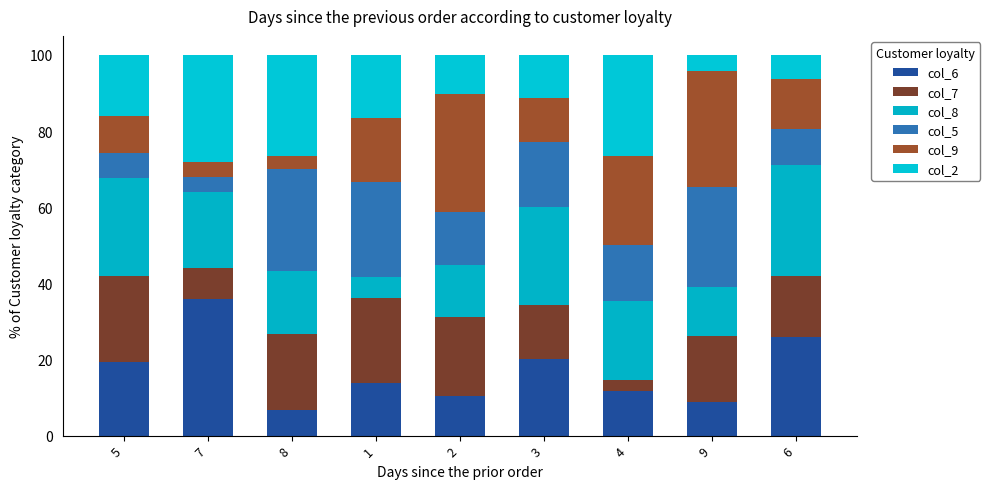

What is the sum of the col_6 values at 8 and 5?

26.0